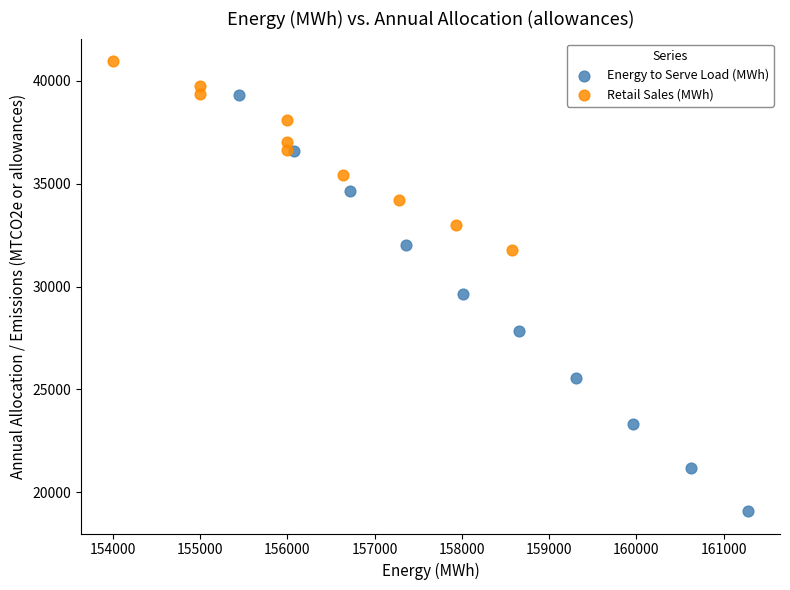

Which series contains the lowest Y value?

Energy to Serve Load (MWh)